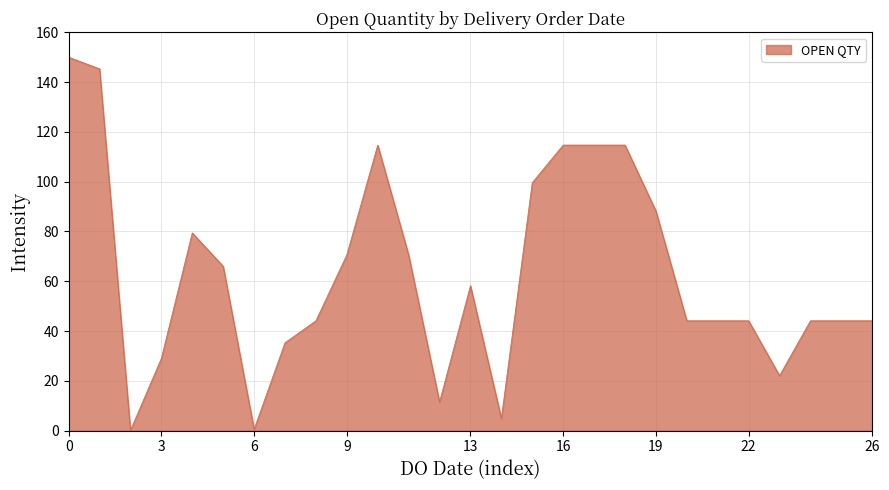

What is the difference between the maximum and minimum values?

149.9